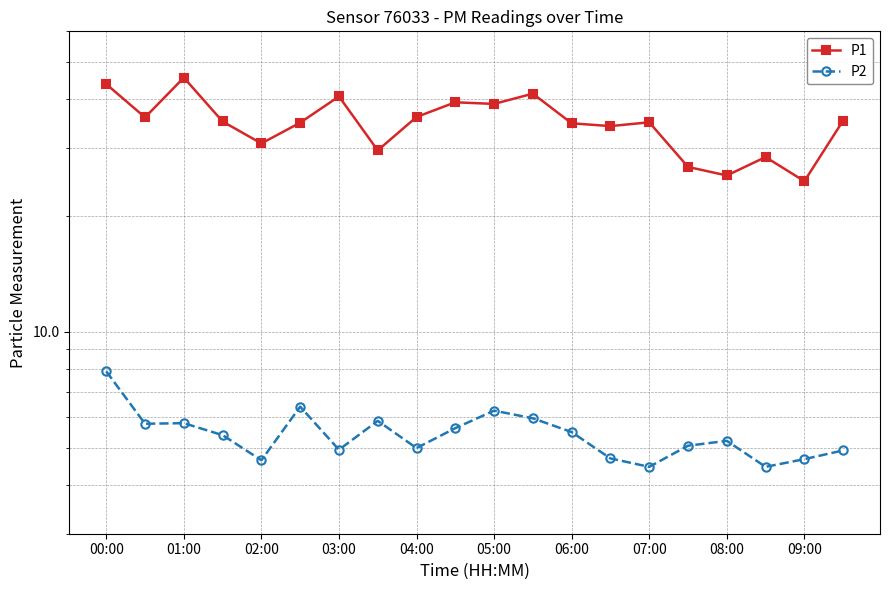

What is the smallest value displayed?

4.5